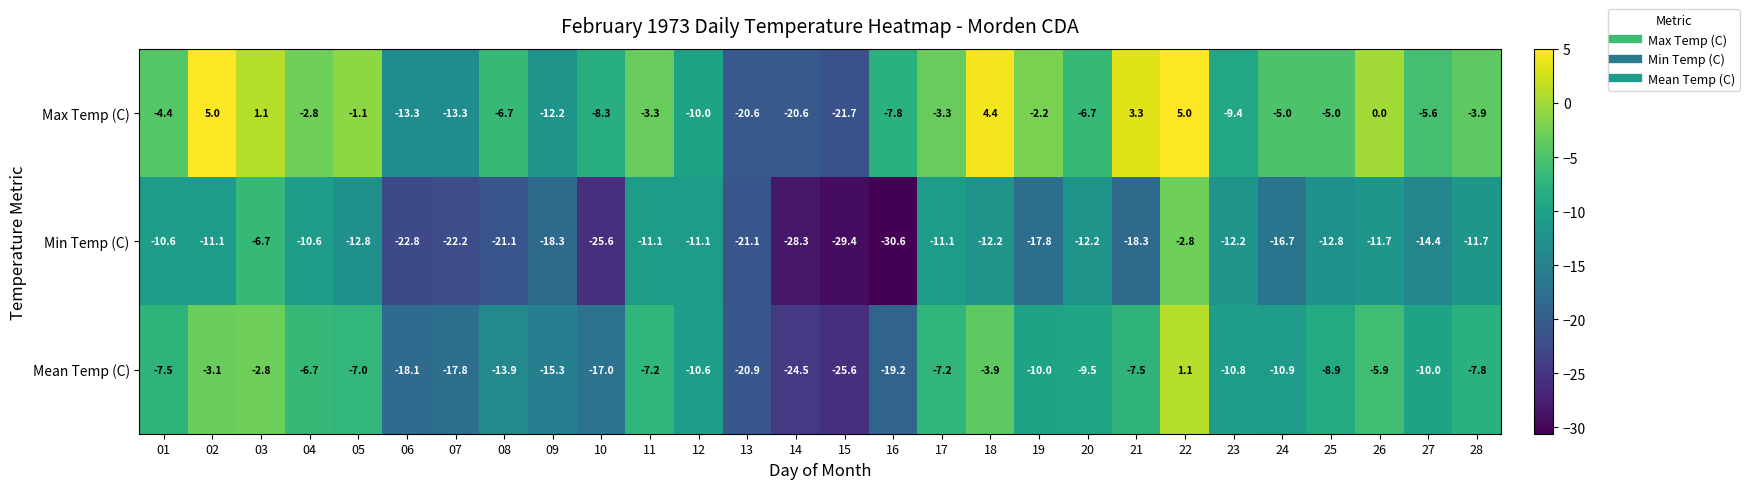

Is the value of Mean Temp (C) at 13 greater than the value of Min Temp (C) at 06?

Yes